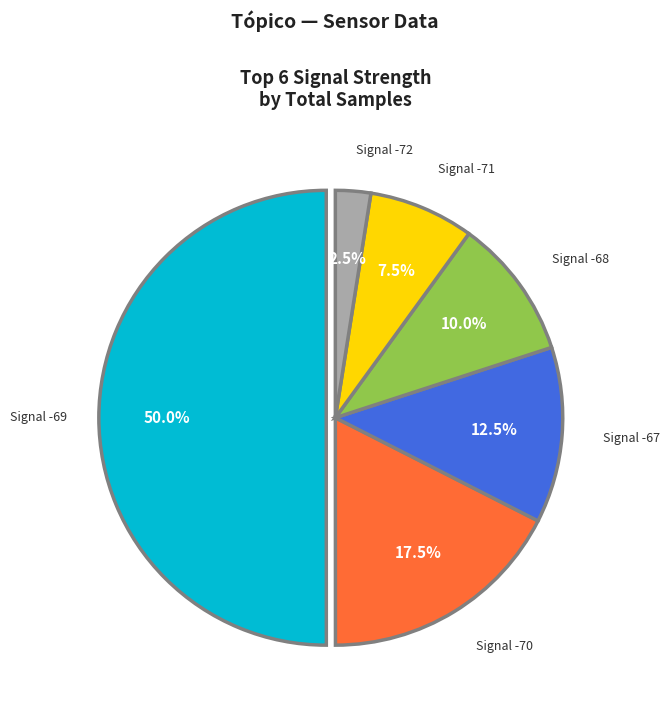

How many slices are in this pie chart?

6